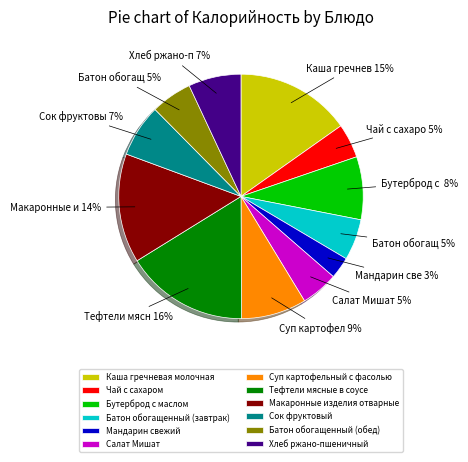

Do Суп картофельный с фасолью and Макаронные изделия отварные together represent more than half of the pie?

No